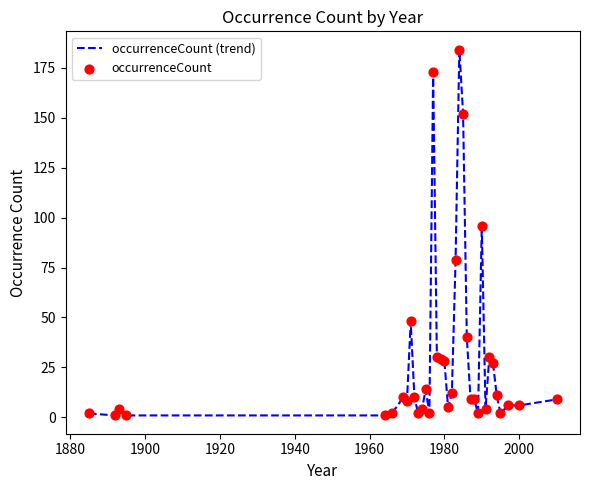

What is the difference between the maximum and minimum values?

183